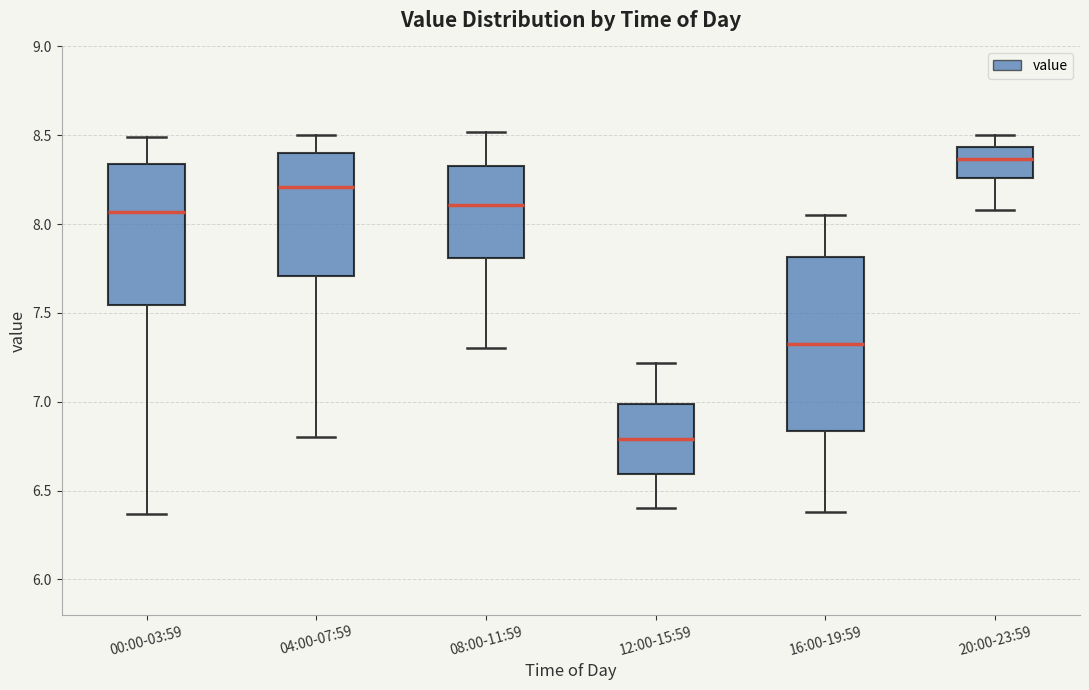

Where does the median line of the box for 00:00-03:59 sit on the y-axis? The values are not printed on the chart, so give them approximately, as read against the axis.

8.05